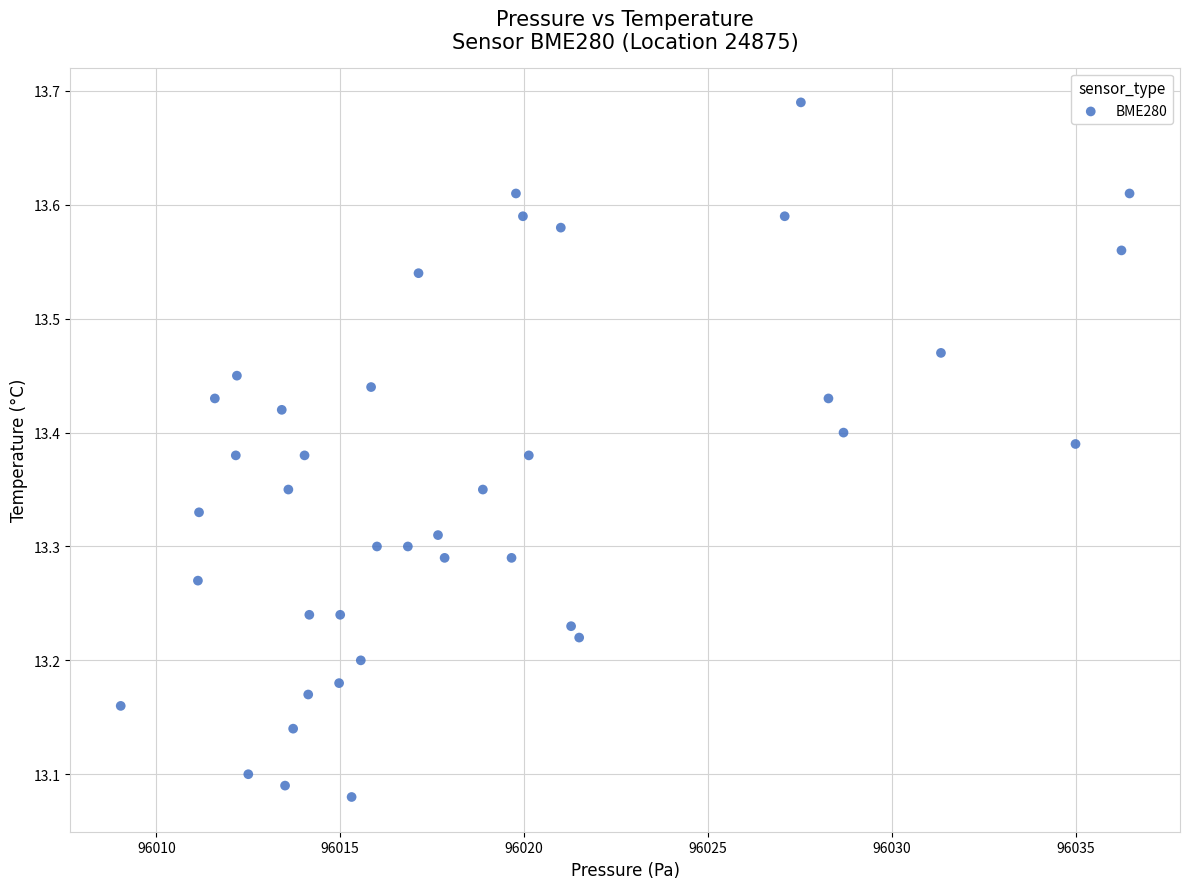

What is the range of Y values (max minus min)?

0.6